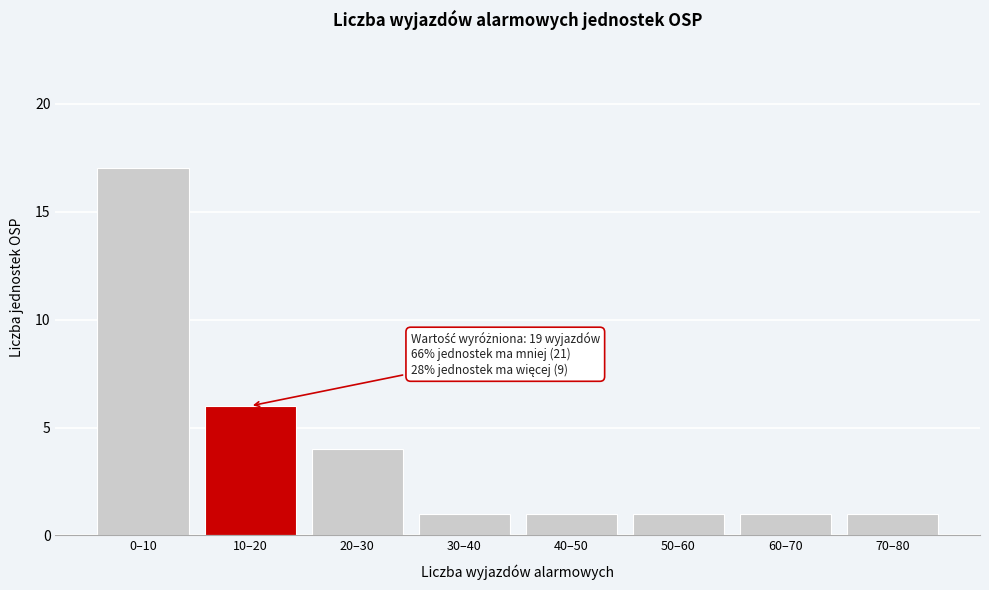

Reading left to right, what are all the values shown in this chart?

0–10=17	10–20=6	20–30=4	30–40=1	40–50=1	50–60=1	60–70=1	70–80=1